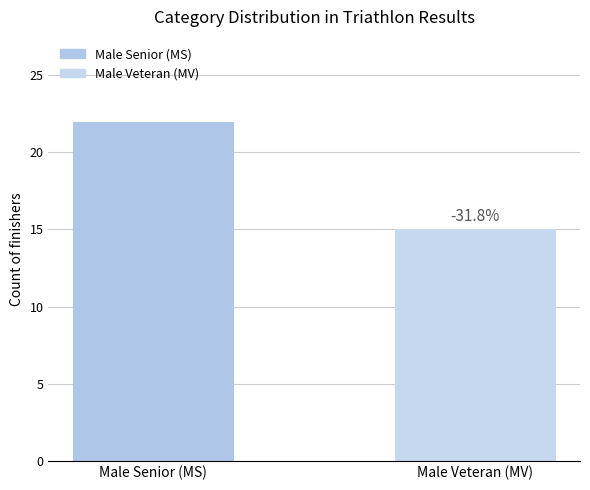

Reading right to left, list all the values displayed in this chart.

15	22